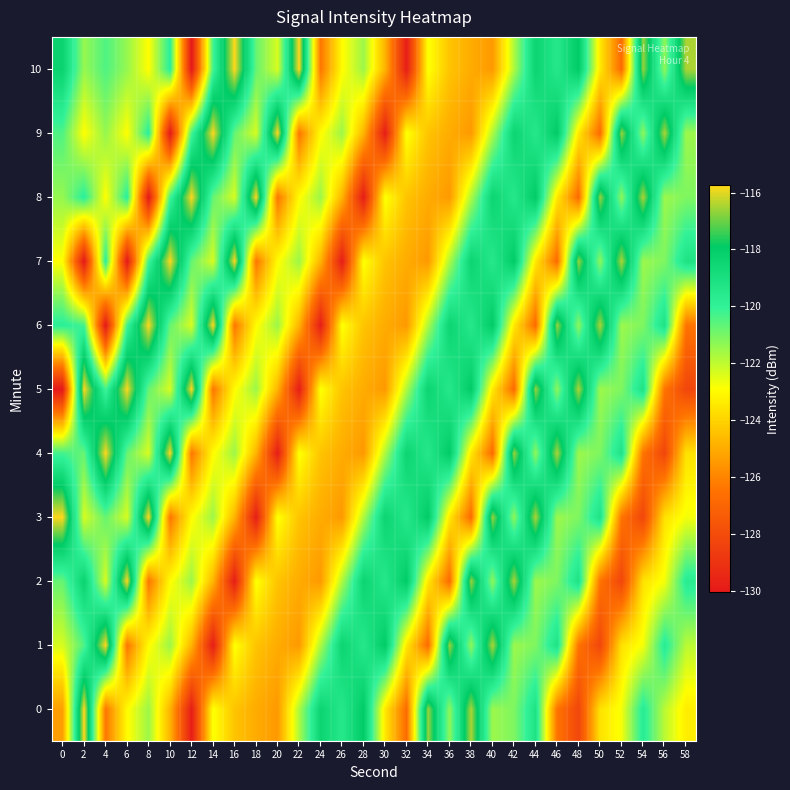

Between 2 and 58, which series saw the biggest shift?

5